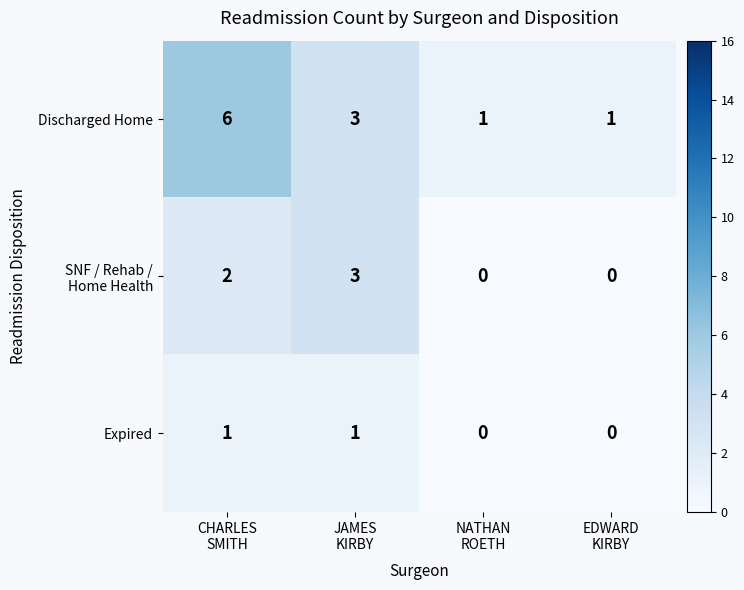

Which series has the widest spread of values?

Discharged Home